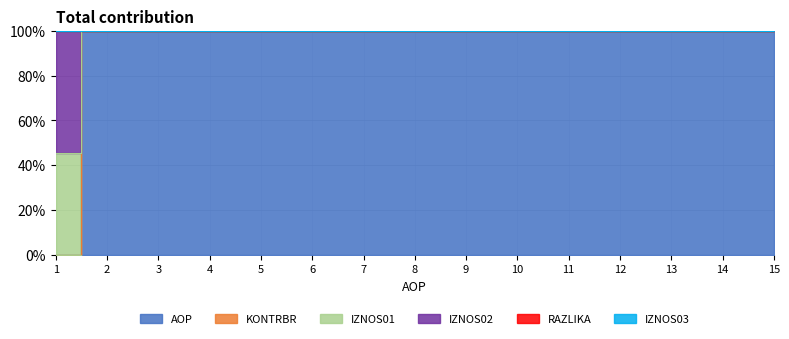

How many categories are shown in the chart?

15